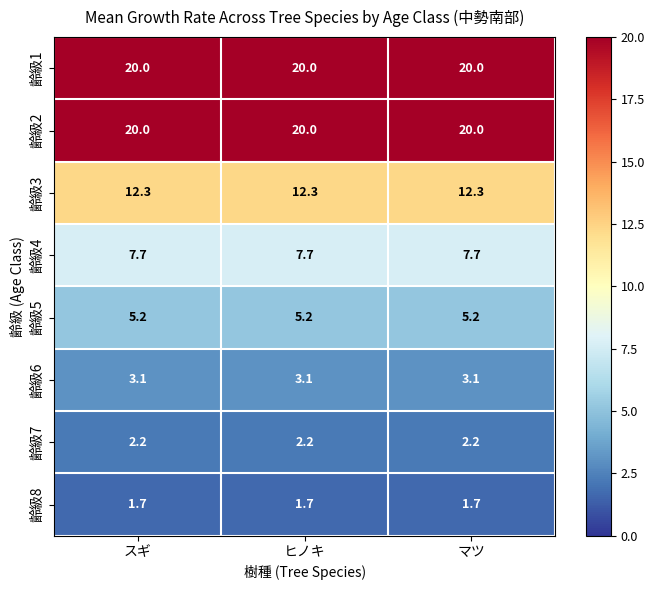

What is the highest value of the 齢級1 series?

20.0